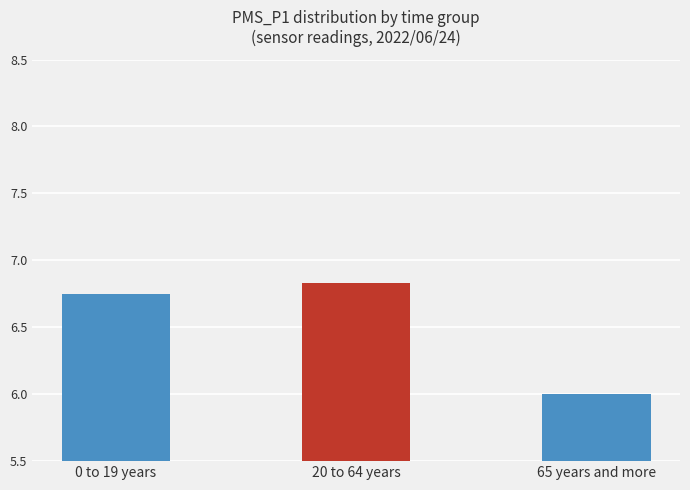

The chart shows a value of 6.0 at 65 years and more. True or false?

True